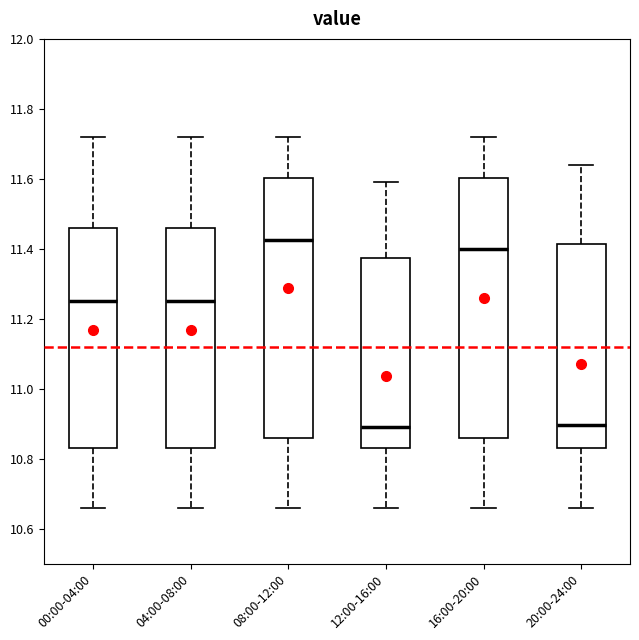

Reading left to right, read every box against the y-axis: the position of its median line, the range the box covers, and the ends of its whiskers. The values are not printed on the chart, so give them approximately, as read against the axis.

00:00-04:00: median 11.26, box 10.84 to 11.46, whiskers 10.66 to 11.72
04:00-08:00: median 11.26, box 10.84 to 11.46, whiskers 10.66 to 11.72
08:00-12:00: median 11.42, box 10.86 to 11.60, whiskers 10.66 to 11.72
12:00-16:00: median 10.90, box 10.84 to 11.38, whiskers 10.66 to 11.60
16:00-20:00: median 11.40, box 10.86 to 11.60, whiskers 10.66 to 11.72
20:00-24:00: median 10.90, box 10.84 to 11.42, whiskers 10.66 to 11.64